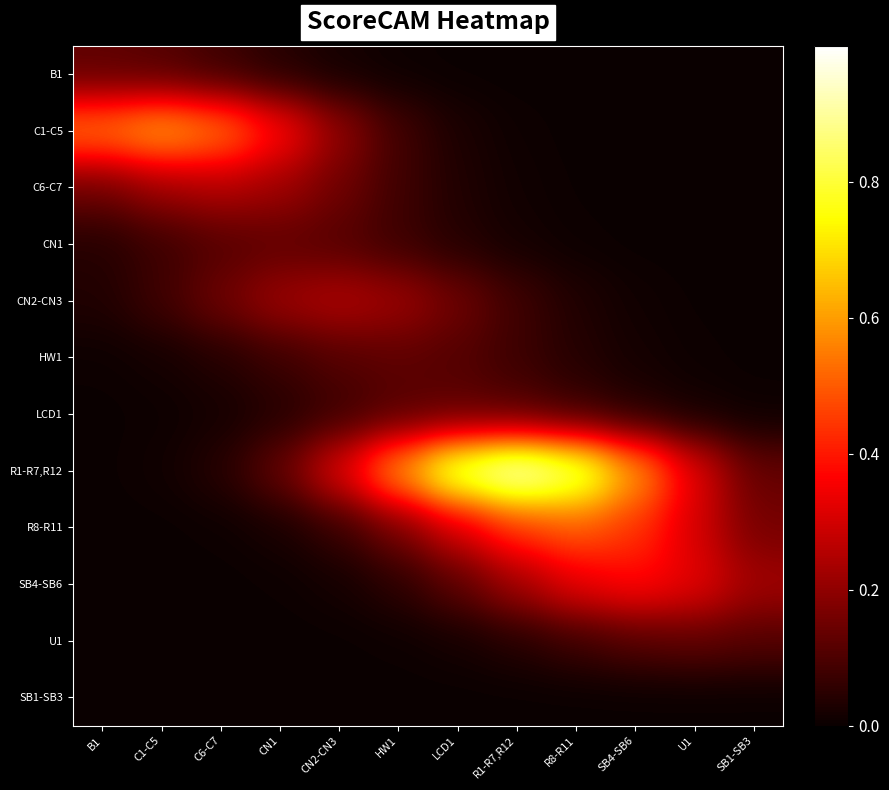

List the series in order of their peak value, lowest first.

SB1-SB3, B1, CN1, HW1, LCD1, U1, C6-C7, CN2-CN3, SB4-SB6, R8-R11, C1-C5, R1-R7,R12